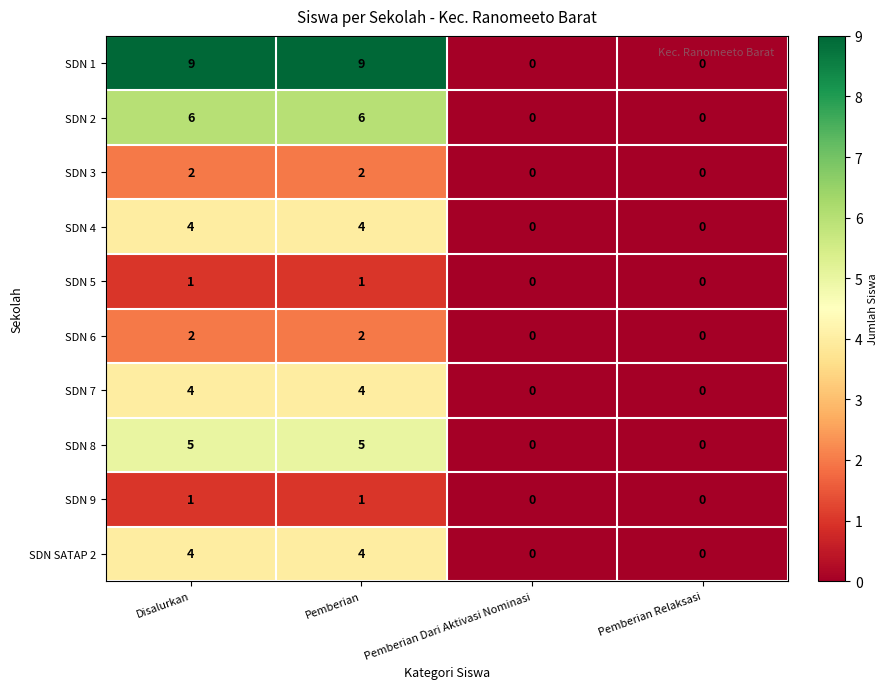

What is the highest value of the SDN 8 series?

5